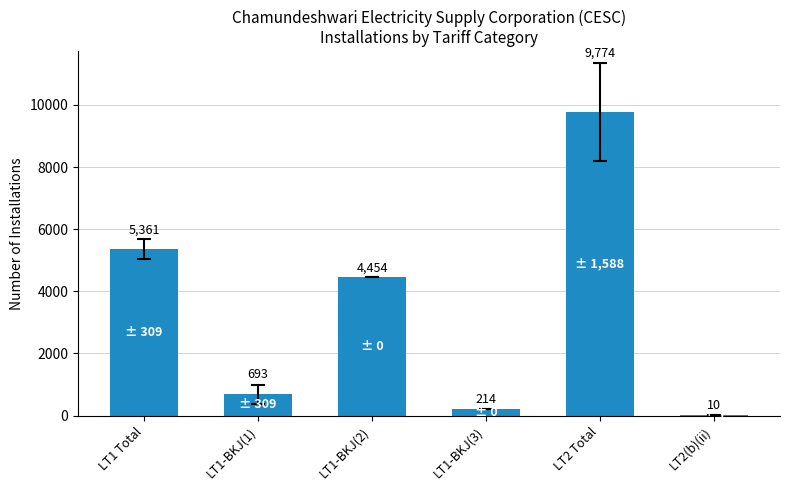

The chart shows a value of 693 at LT1-BKJ(1). True or false?

True